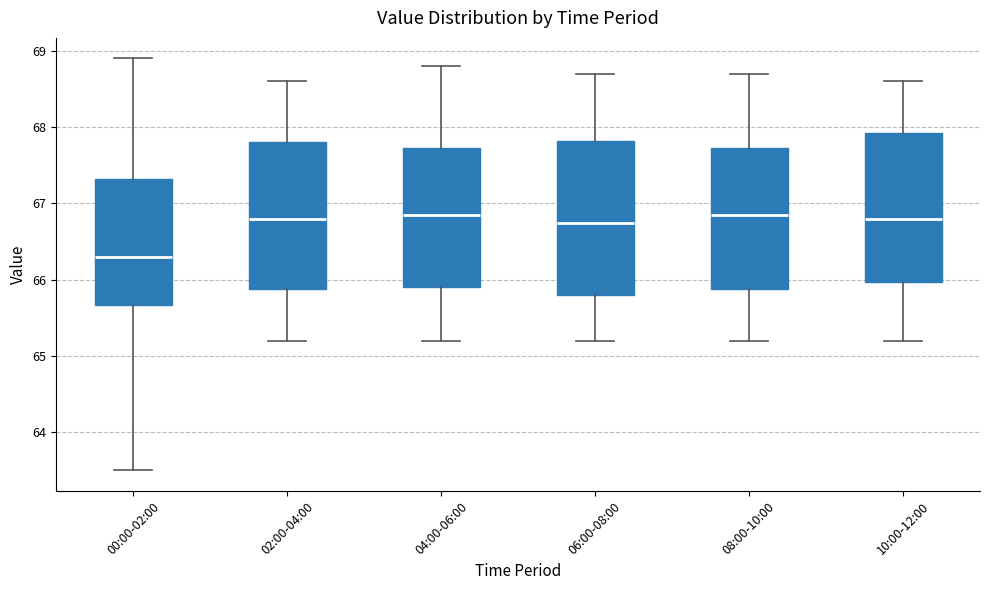

Where is the lower edge of the box for 00:00-02:00 on the y-axis? The values are not printed on the chart, so give them approximately, as read against the axis.

65.7